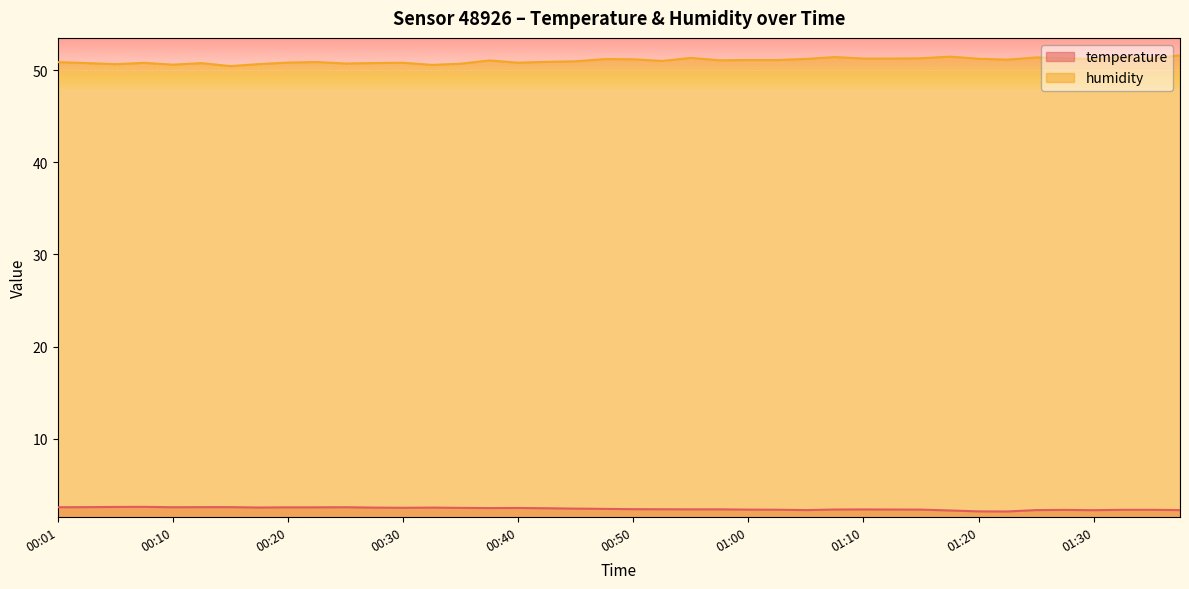

What is the difference between the maximum and second lowest values in the temperature series?

0.5